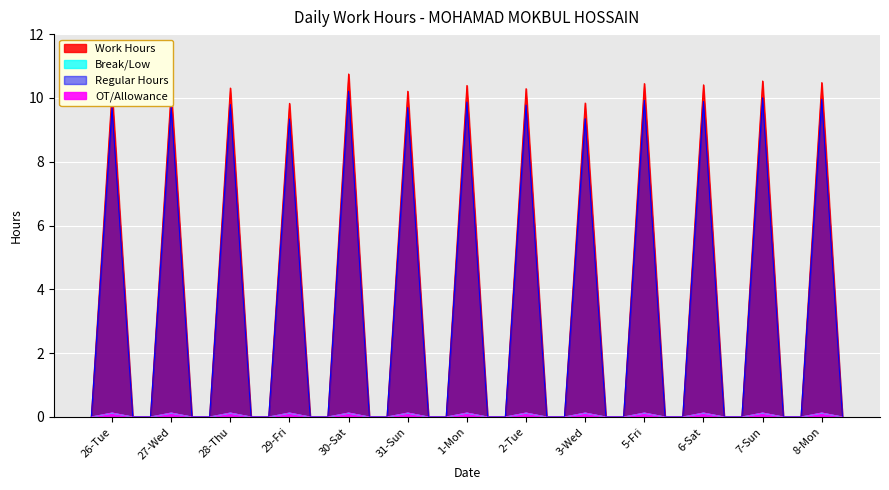

At which category does Work Hours reach its first local valley?

29-Fri